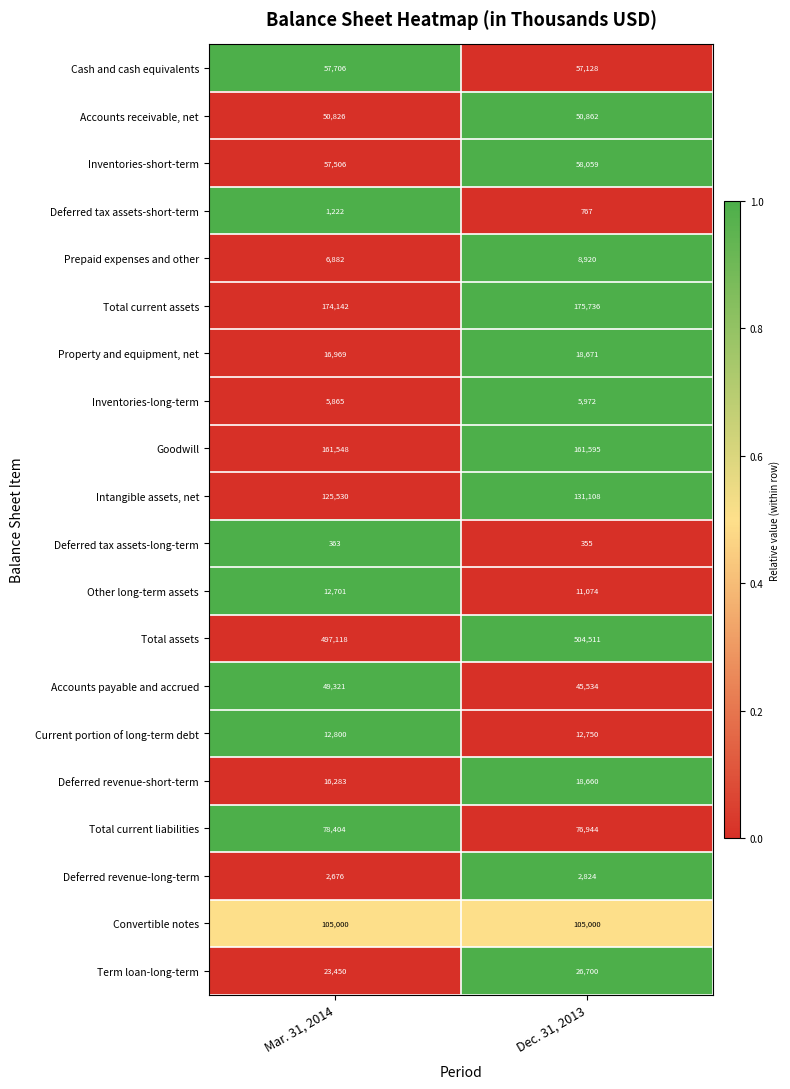

What is the sum of all Other long-term assets values?

23775